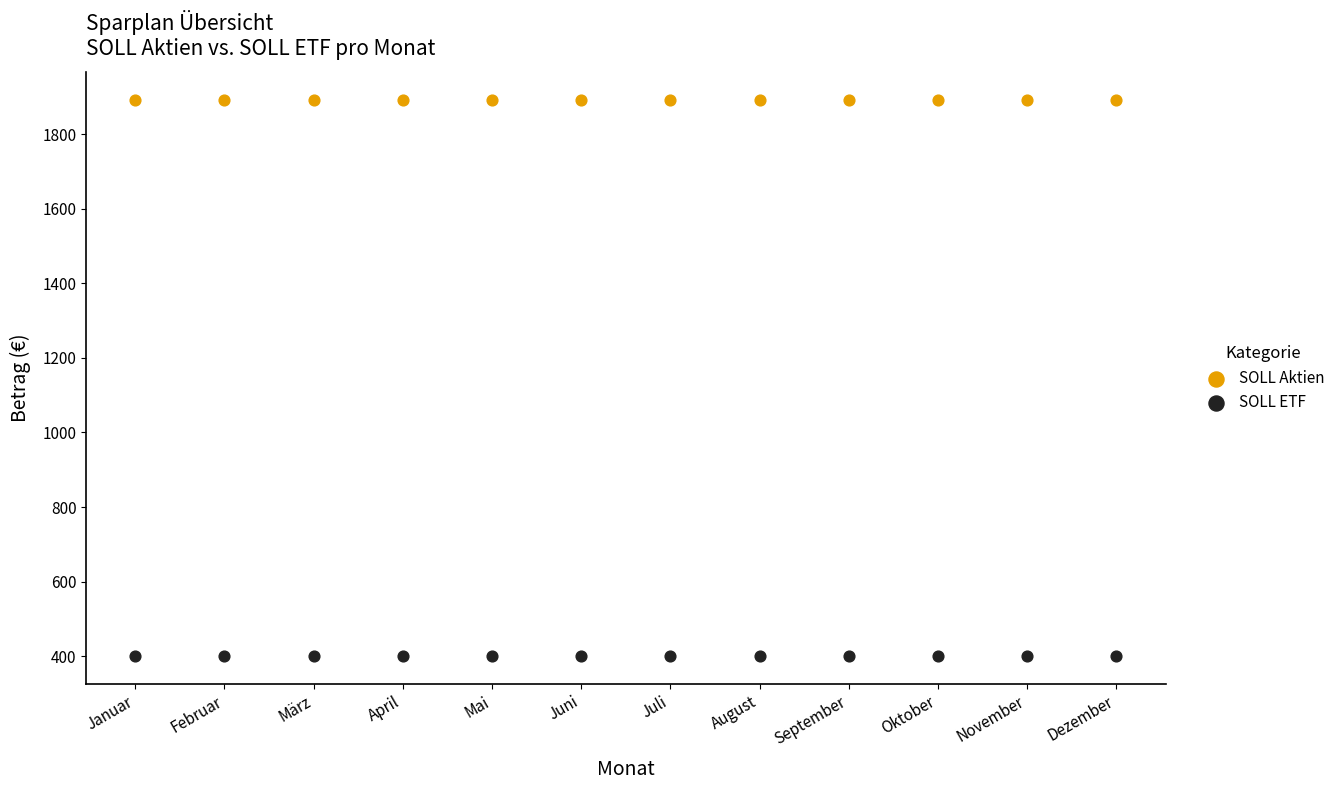

What are all the series names shown in the legend?

SOLL Aktien, SOLL ETF